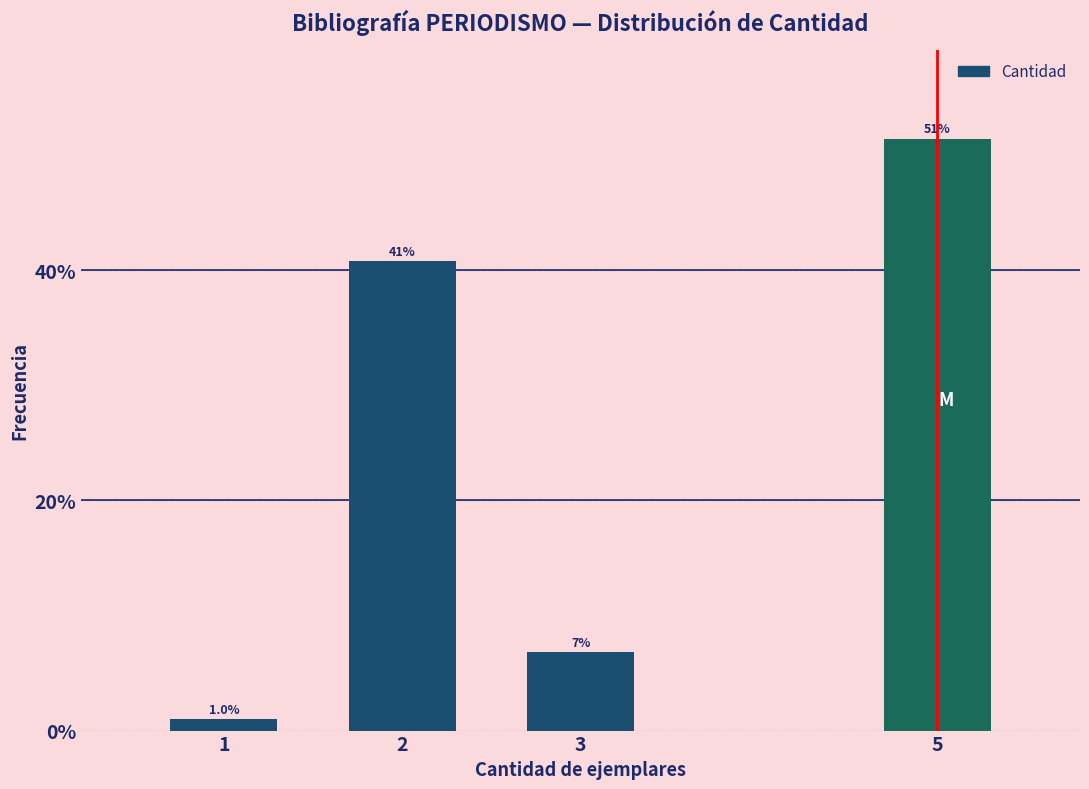

How many bars are there in total?

4